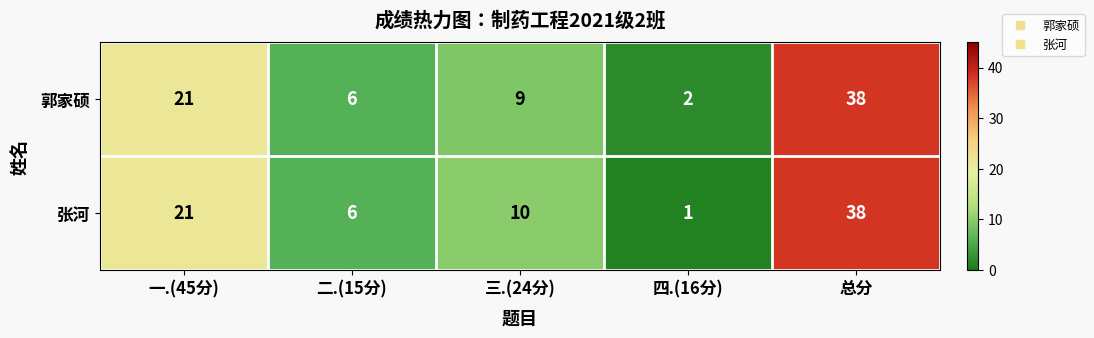

The 张河 series shows 0 at 四.(16分). True or false?

False